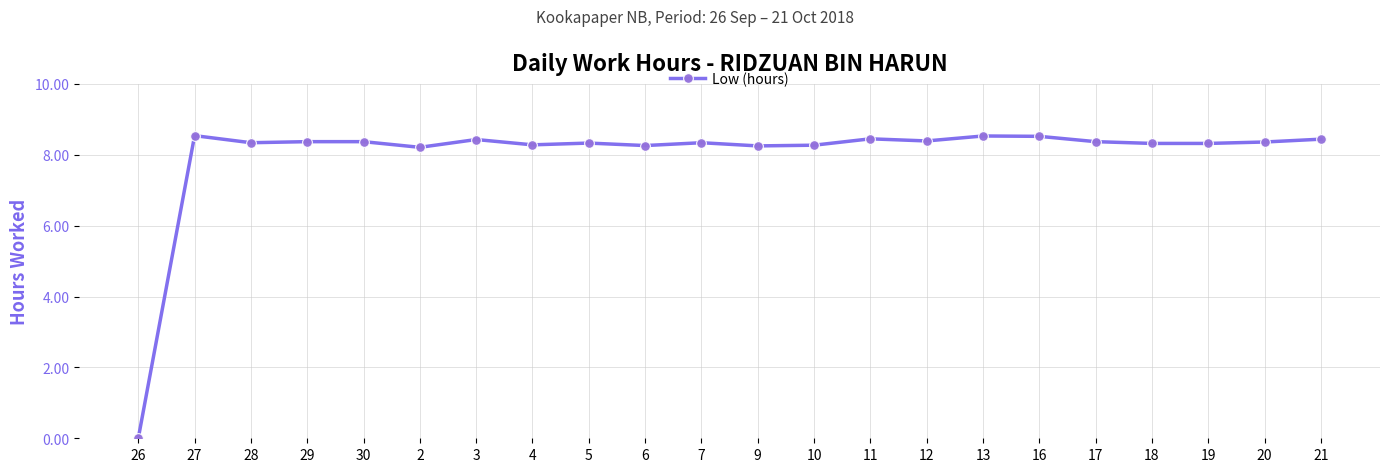

How many positive values are there?

21